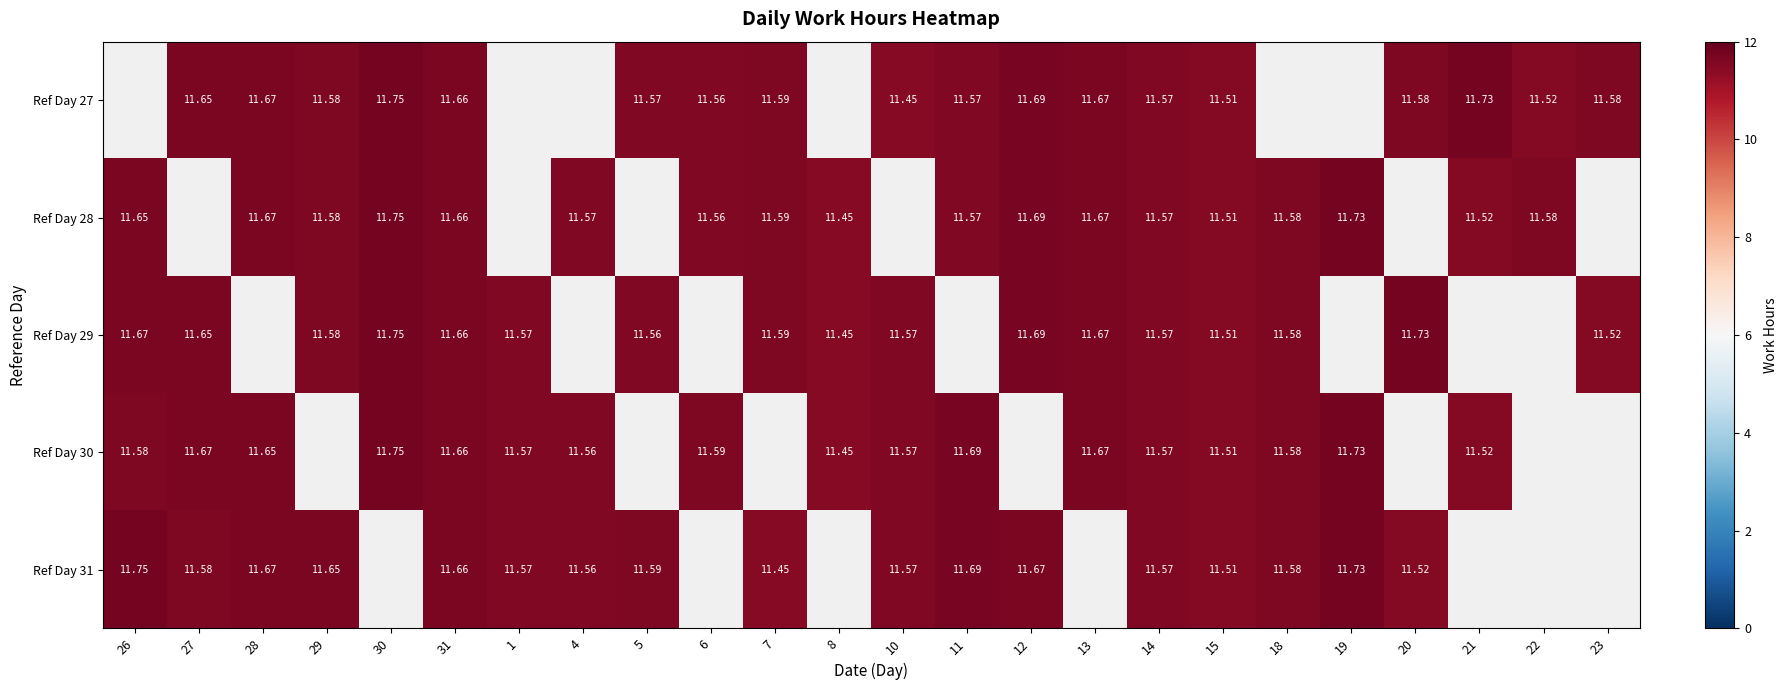

At how many categories does at least one series exceed 0?

24